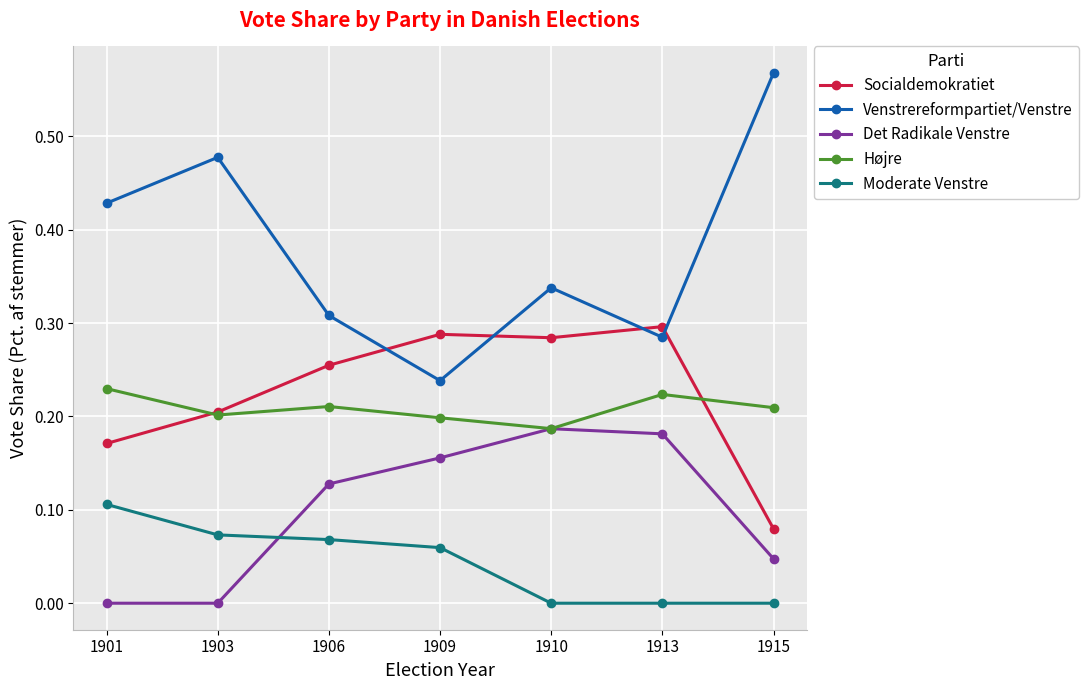

Which series has the largest range (max minus min)?

Venstrereformpartiet/Venstre